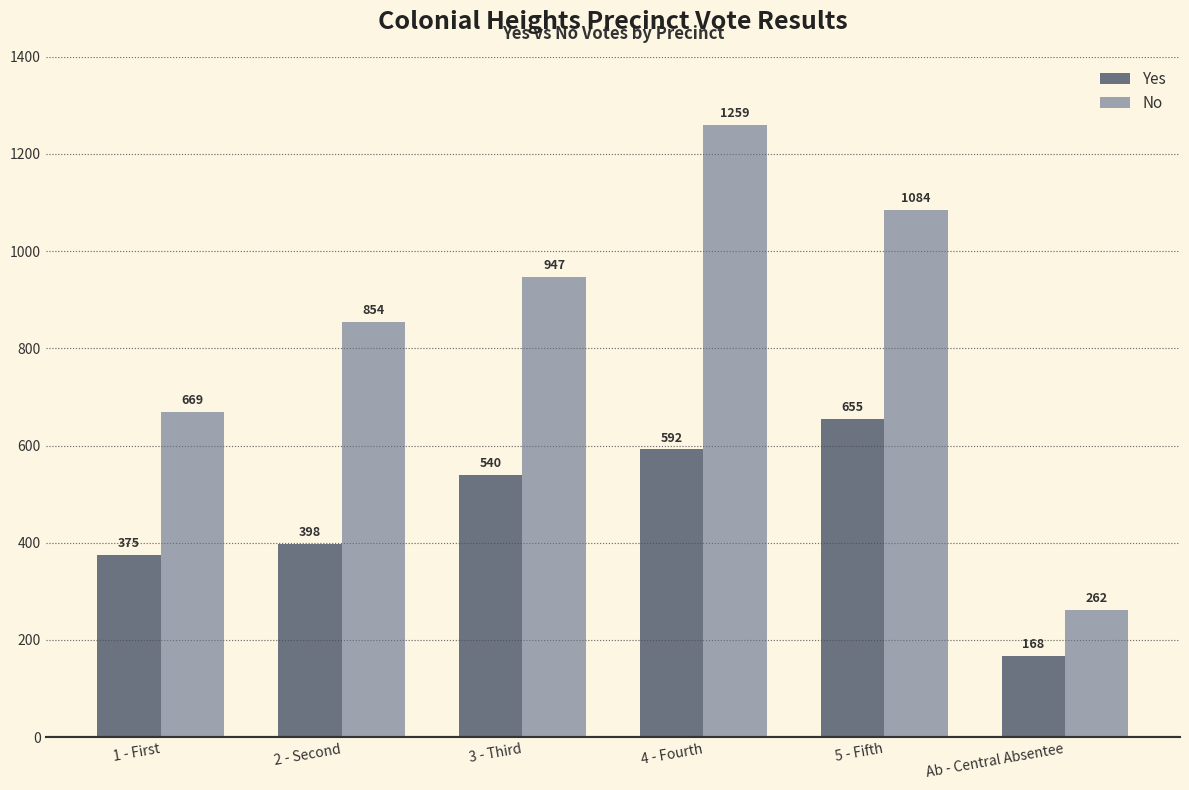

Between 1 - First and 3 - Third, which series saw the biggest shift?

No